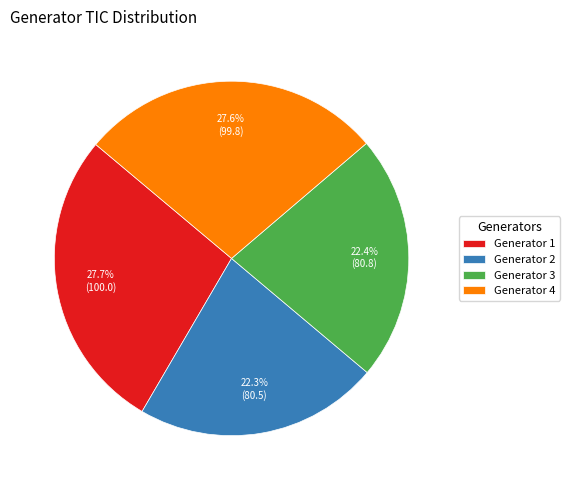

Does Generator 4 account for over 50% of the chart?

No